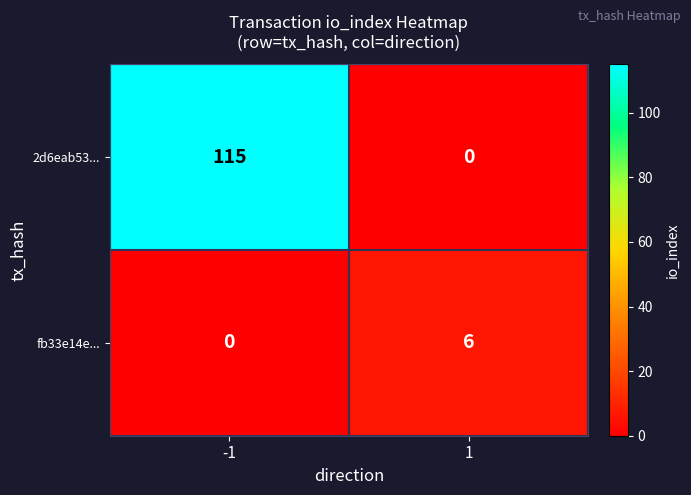

The value of 2d6eab53... at -1 is 115. True or false?

True